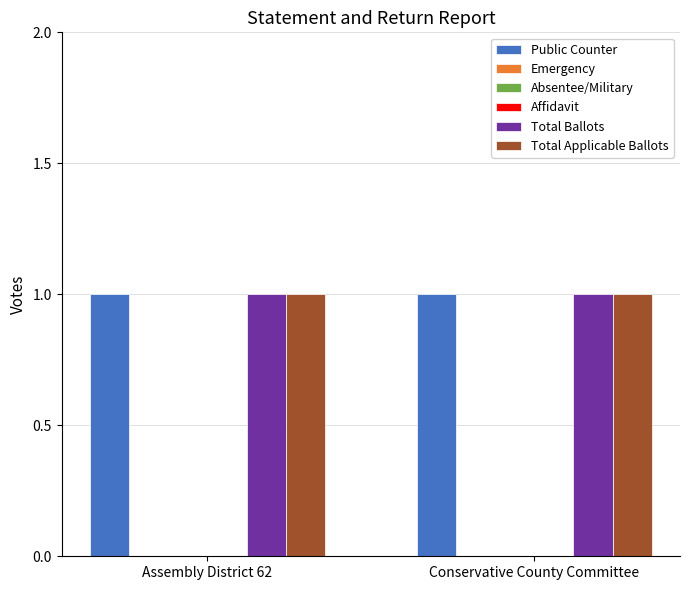

Are the bars grouped side by side (vs. stacked)?

Yes